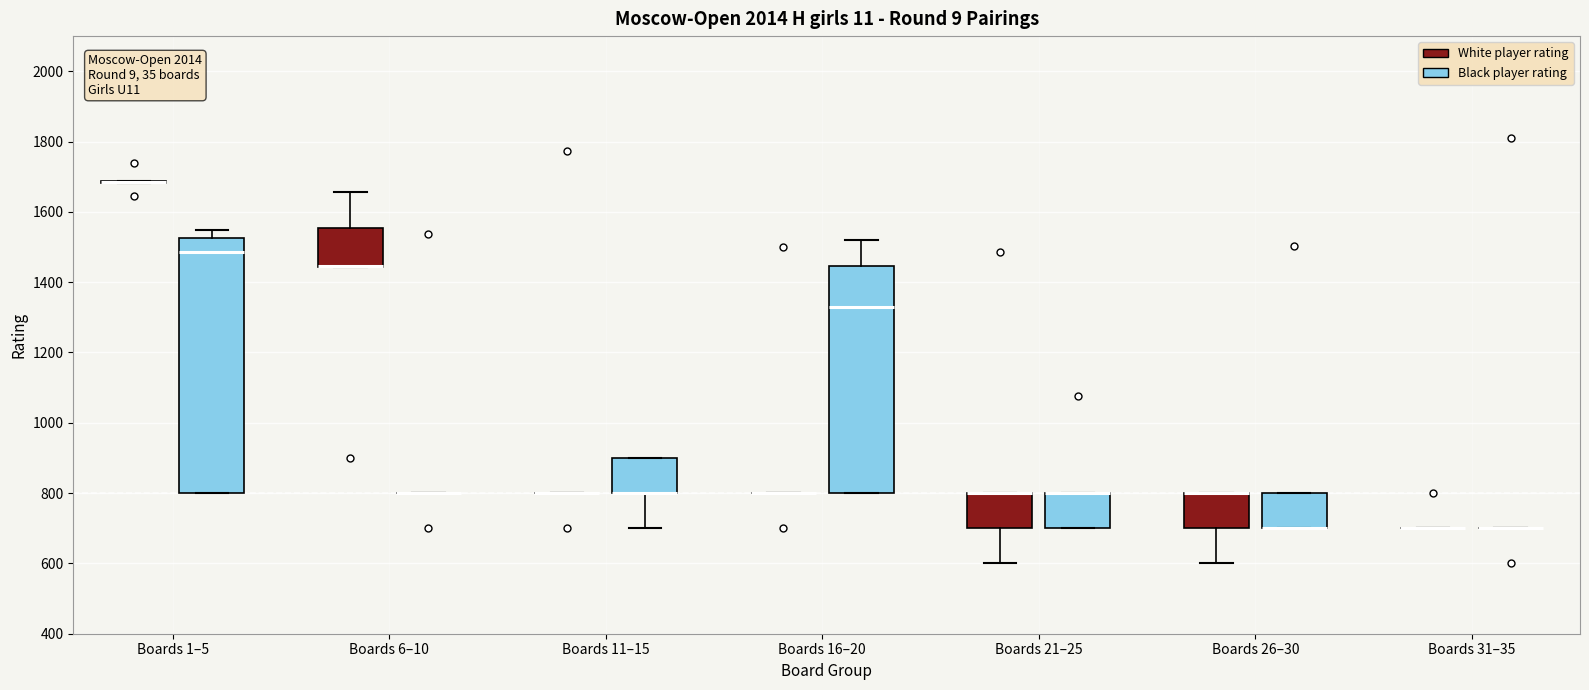

Reading left to right, transcribe this box plot: for each box, give where its median line is, the range the box spans, and where its two whiskers end, as read against the y-axis. The values are not printed on the chart, so give them approximately, as read against the axis.

Boards 1–5 (White player rating): box collapsed to a line at 1680, whiskers 1680 to 1680
Boards 1–5 (Black player rating): median 1480, box 800 to 1520, whiskers 800 to 1540
Boards 6–10 (White player rating): median 1440 (drawn on the box's lower edge), box 1440 to 1560, whiskers 1440 to 1660
Boards 6–10 (Black player rating): box collapsed to a line at 800, whiskers 800 to 800
Boards 11–15 (White player rating): box collapsed to a line at 800, whiskers 800 to 800
Boards 11–15 (Black player rating): median 800 (drawn on the box's lower edge), box 800 to 900, whiskers 700 to 900
Boards 16–20 (White player rating): box collapsed to a line at 800, whiskers 800 to 800
Boards 16–20 (Black player rating): median 1340, box 800 to 1440, whiskers 800 to 1520
Boards 21–25 (White player rating): median 800 (drawn on the box's upper edge), box 700 to 800, whiskers 600 to 800
Boards 21–25 (Black player rating): median 800 (drawn on the box's upper edge), box 700 to 800, whiskers 700 to 800
Boards 26–30 (White player rating): median 800 (drawn on the box's upper edge), box 700 to 800, whiskers 600 to 800
Boards 26–30 (Black player rating): median 700 (drawn on the box's lower edge), box 700 to 800, whiskers 700 to 800
Boards 31–35 (White player rating): box collapsed to a line at 700, whiskers 700 to 700
Boards 31–35 (Black player rating): box collapsed to a line at 700, whiskers 700 to 700